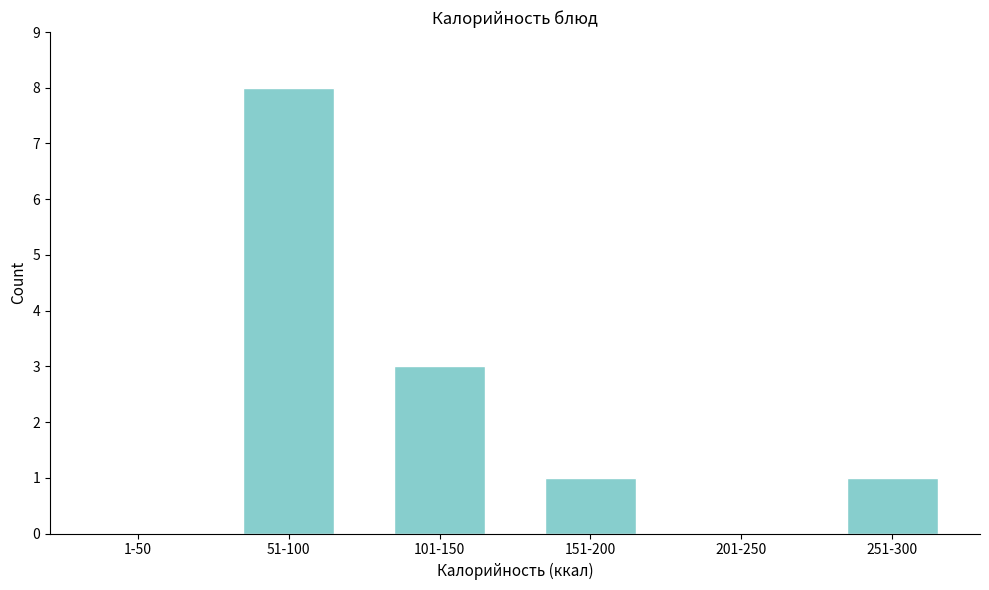

Reading left to right, list all the values displayed in this chart.

1-50=0	51-100=8	101-150=3	151-200=1	201-250=0	251-300=1